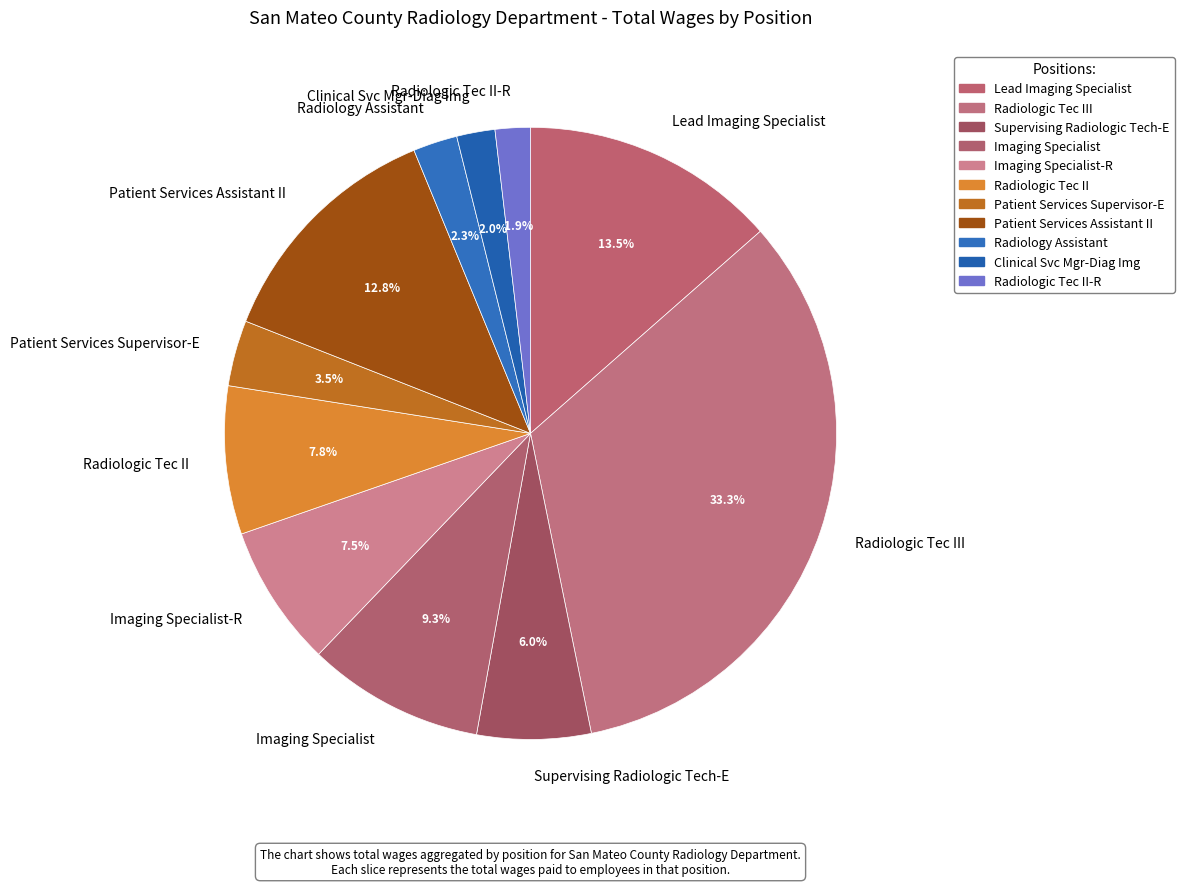

To the nearest percent, what percentage of the pie is Imaging Specialist?

9%